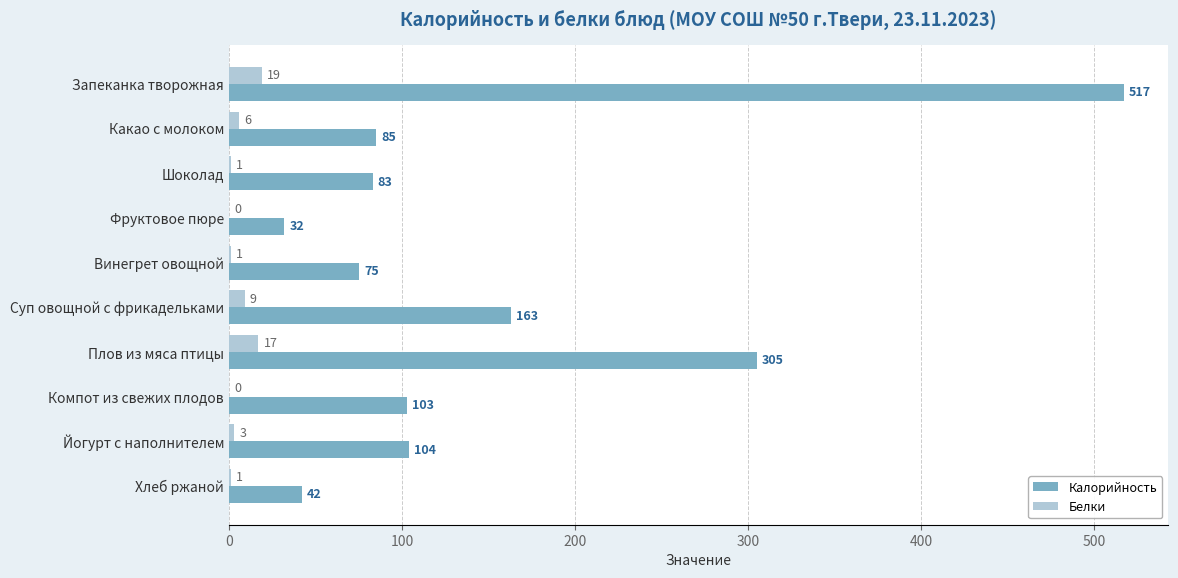

What is the sum of the Калорийность values at Плов из мяса птицы and Шоколад?

388